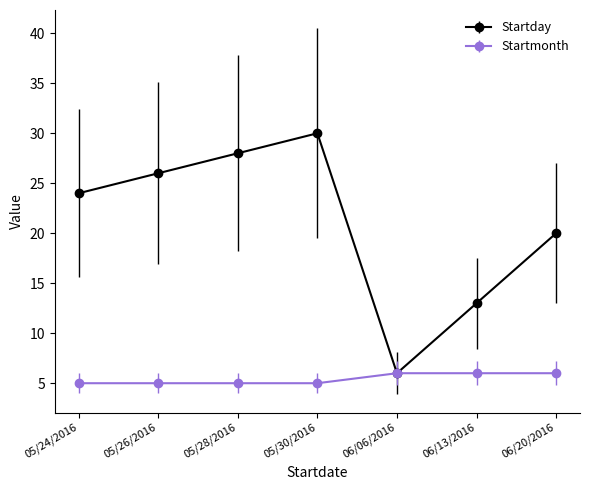

Is it true that Startmonth equals 2 at 05/26/2016?

False